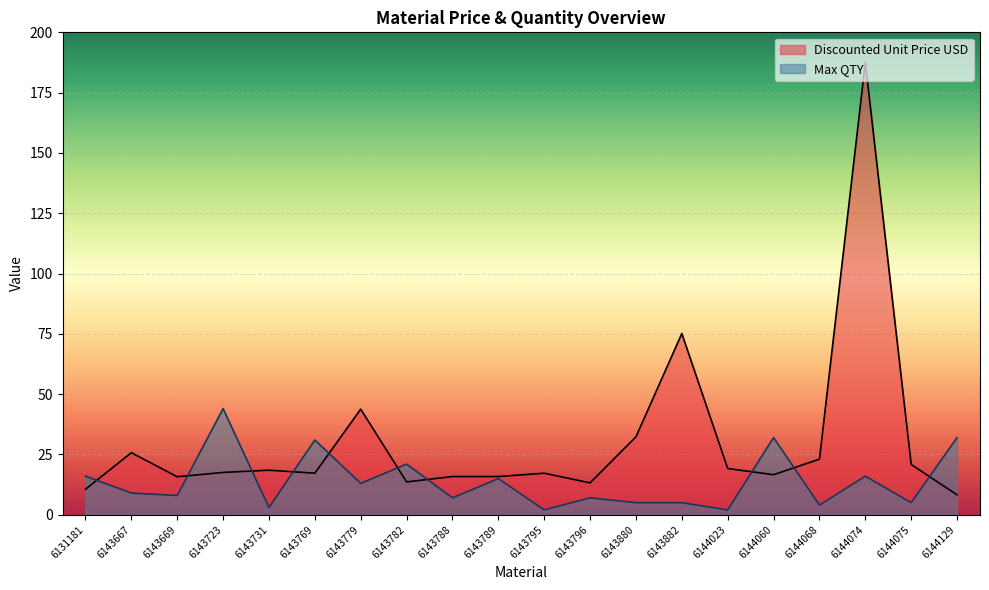

Which label corresponds to the largest value in the chart?

6144074